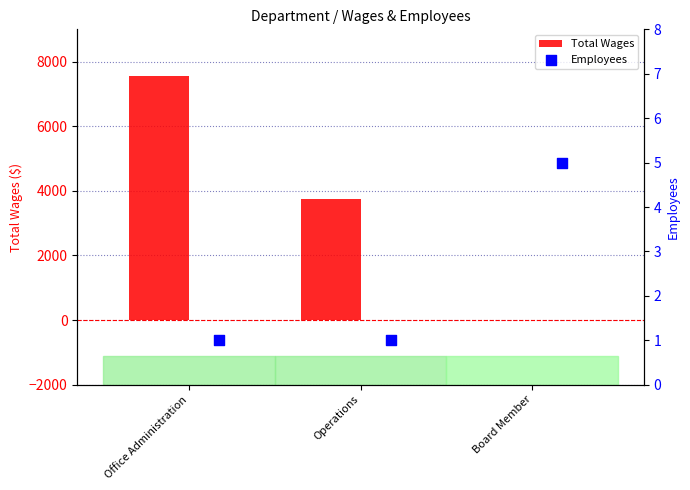

Which series has the largest total across all categories?

Total Wages